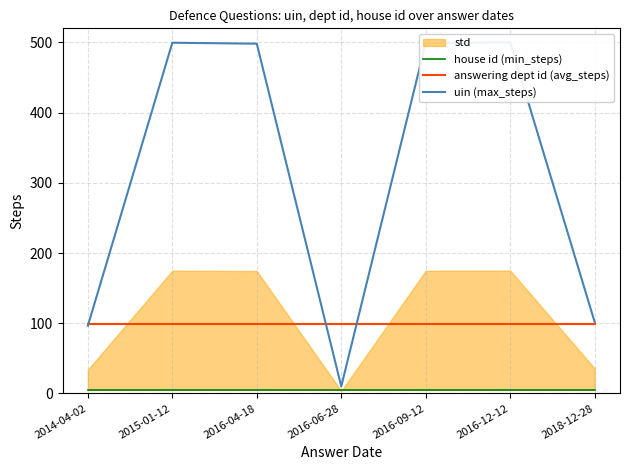

Reading right to left, list all the values displayed in this chart.

house id (min_steps): 2018-12-28=5.0	2016-12-12=5.0	2016-09-12=5.0	2016-06-28=5.0	2016-04-18=5.0	2015-01-12=5.0	2014-04-02=5.0
answering dept id (avg_steps): 2018-12-28=99.0	2016-12-12=99.0	2016-09-12=99.0	2016-06-28=99.0	2016-04-18=99.0	2015-01-12=99.0	2014-04-02=99.0
uin (max_steps): 2018-12-28=101.7	2016-12-12=500.0	2016-09-12=499.1	2016-06-28=10.0	2016-04-18=498.1	2015-01-12=499.5	2014-04-02=96.4